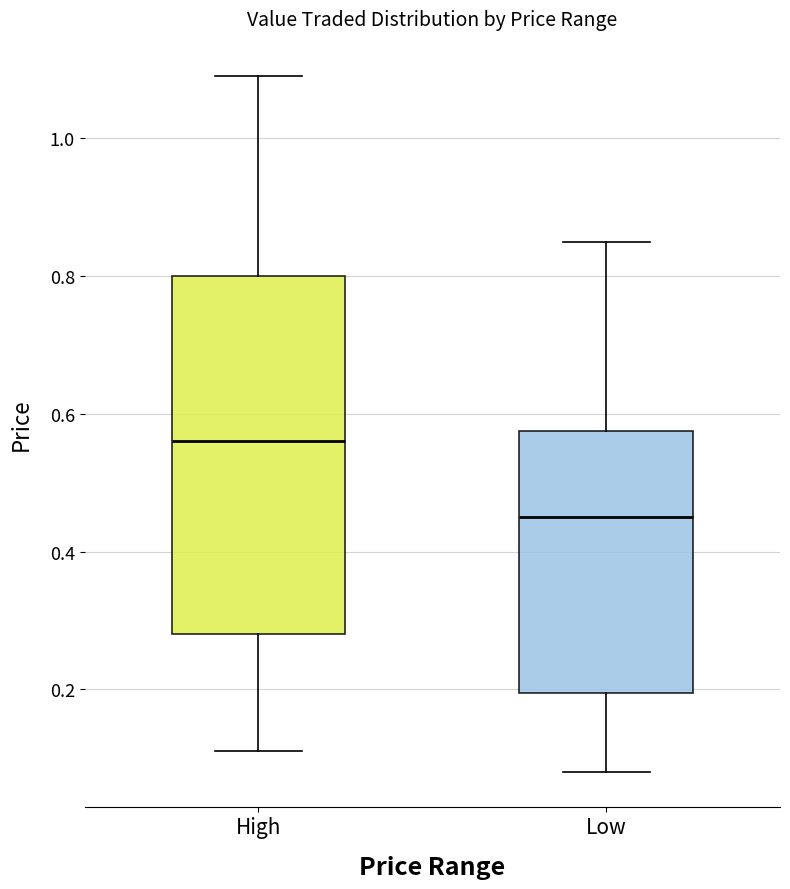

Which box's median line is the highest?

High